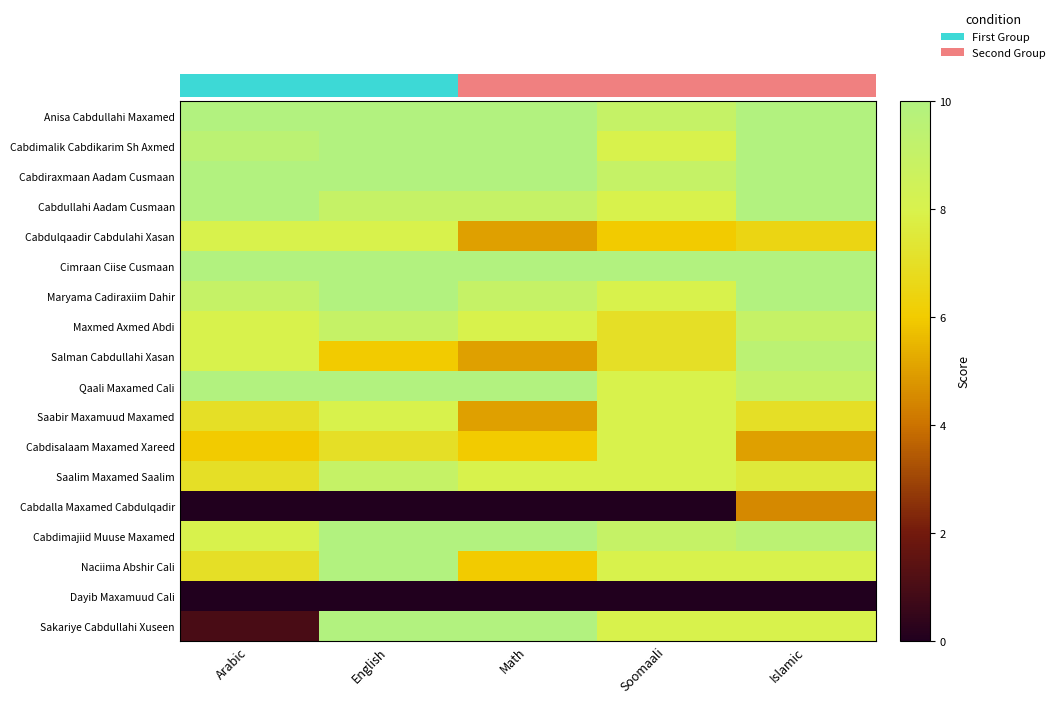

How many data points in Maxmed Axmed Abdi are less than 8?

1